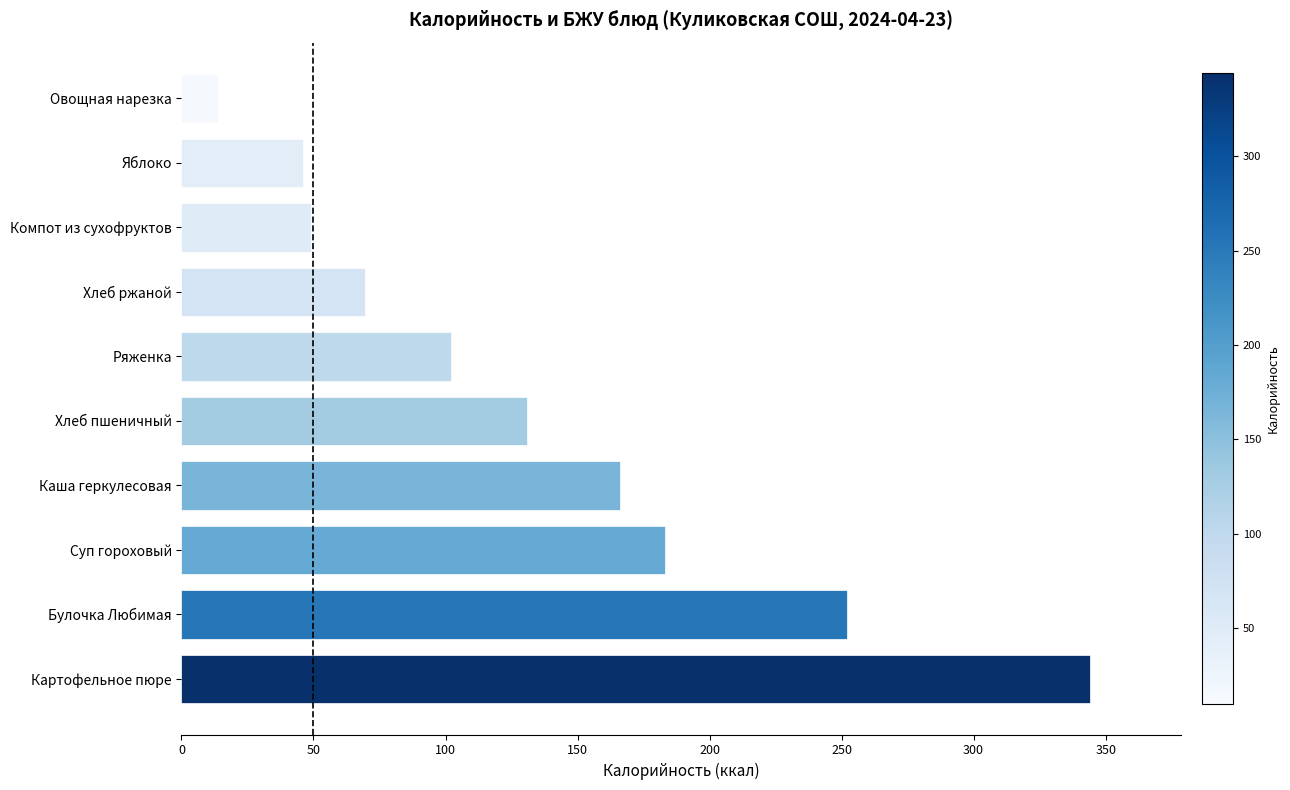

At which category does the chart reach its peak across all series?

Картофельное пюре